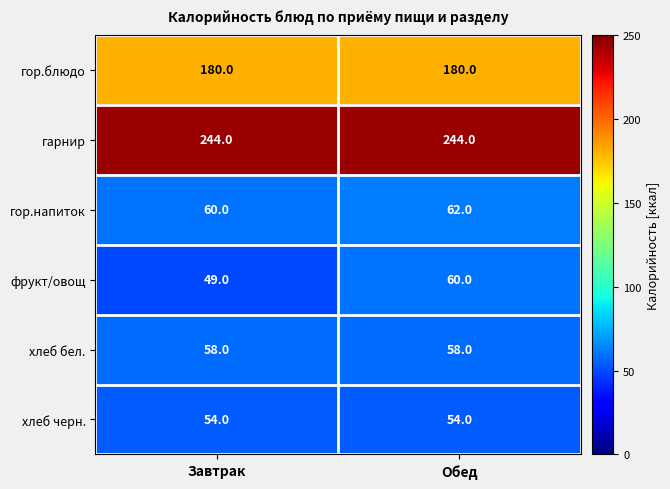

Which category has the lowest value across all series?

Завтрак